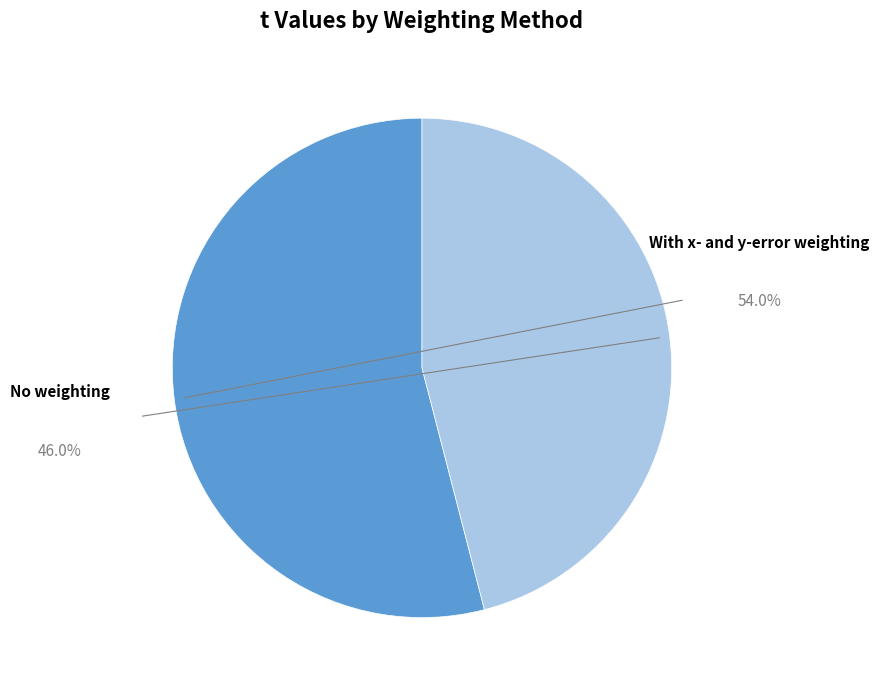

To the nearest percent, what percentage of the pie is With x- and y-error weighting?

54%